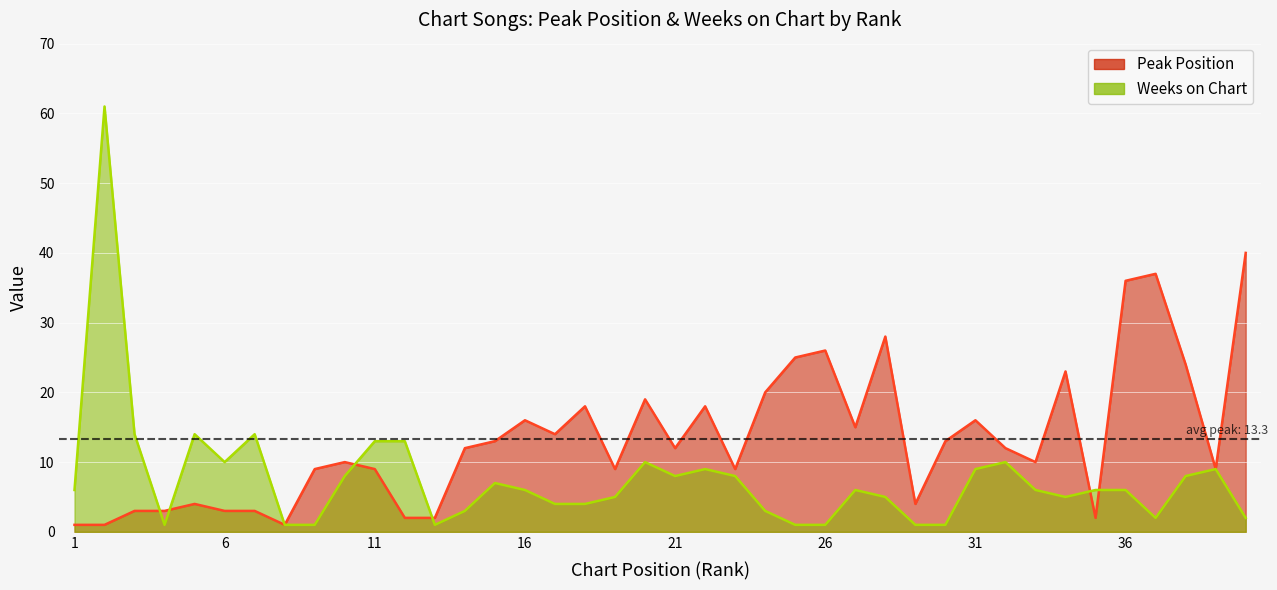

Reading right to left, transcribe all the data shown in this chart.

Peak Position: 40=40	39=9	38=24	37=37	36=36	35=2	34=23	33=10	32=12	31=16	30=13	29=4	28=28	27=15	26=26	25=25	24=20	23=9	22=18	21=12	20=19	19=9	18=18	17=14	16=16	15=13	14=12	13=2	12=2	11=9	10=10	9=9	8=1	7=3	6=3	5=4	4=3	3=3	2=1	1=1
Weeks on Chart: 40=2	39=9	38=8	37=2	36=6	35=6	34=5	33=6	32=10	31=9	30=1	29=1	28=5	27=6	26=1	25=1	24=3	23=8	22=9	21=8	20=10	19=5	18=4	17=4	16=6	15=7	14=3	13=1	12=13	11=13	10=8	9=1	8=1	7=14	6=10	5=14	4=1	3=14	2=61	1=6